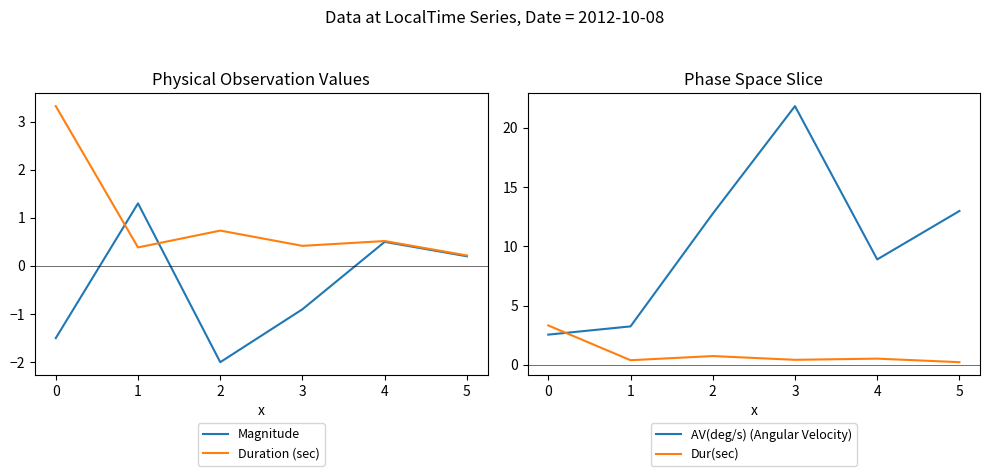

Reading left to right, list all the values displayed in this chart.

Magnitude: 0=-1.5	1=1.3	2=-2.0	3=-0.9	4=0.5	5=0.2
Duration (sec): 0=3.3	1=0.4	2=0.7	3=0.4	4=0.5	5=0.2
AV(deg/s) (Angular Velocity): 0=2.5	1=3.2	2=12.8	3=21.8	4=8.9	5=13.0
Dur(sec): 0=3.3	1=0.4	2=0.7	3=0.4	4=0.5	5=0.2